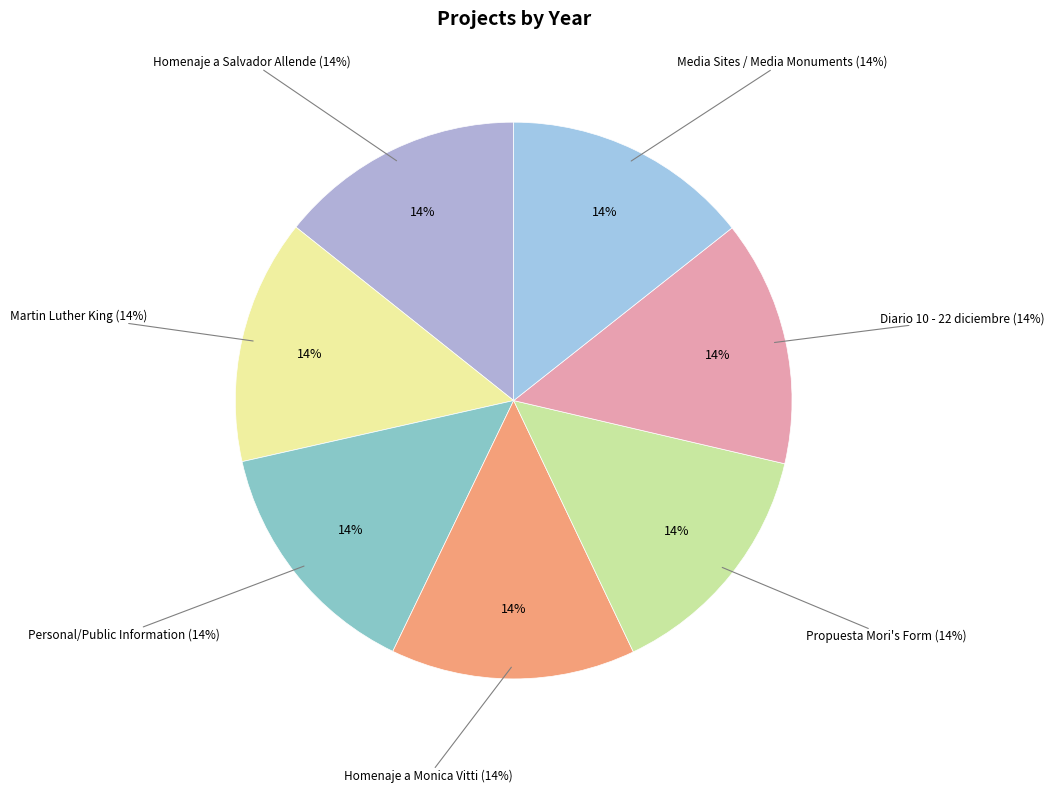

What is the smallest slice in the pie chart?

Homenaje a Monica Vitti